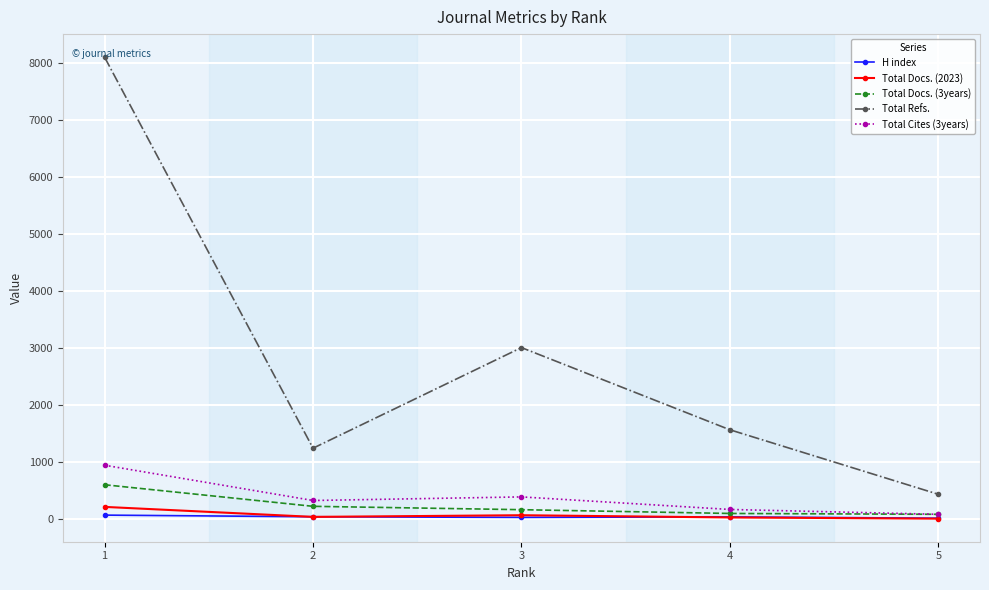

What is the spread (max minus min) of values at 3?

2975